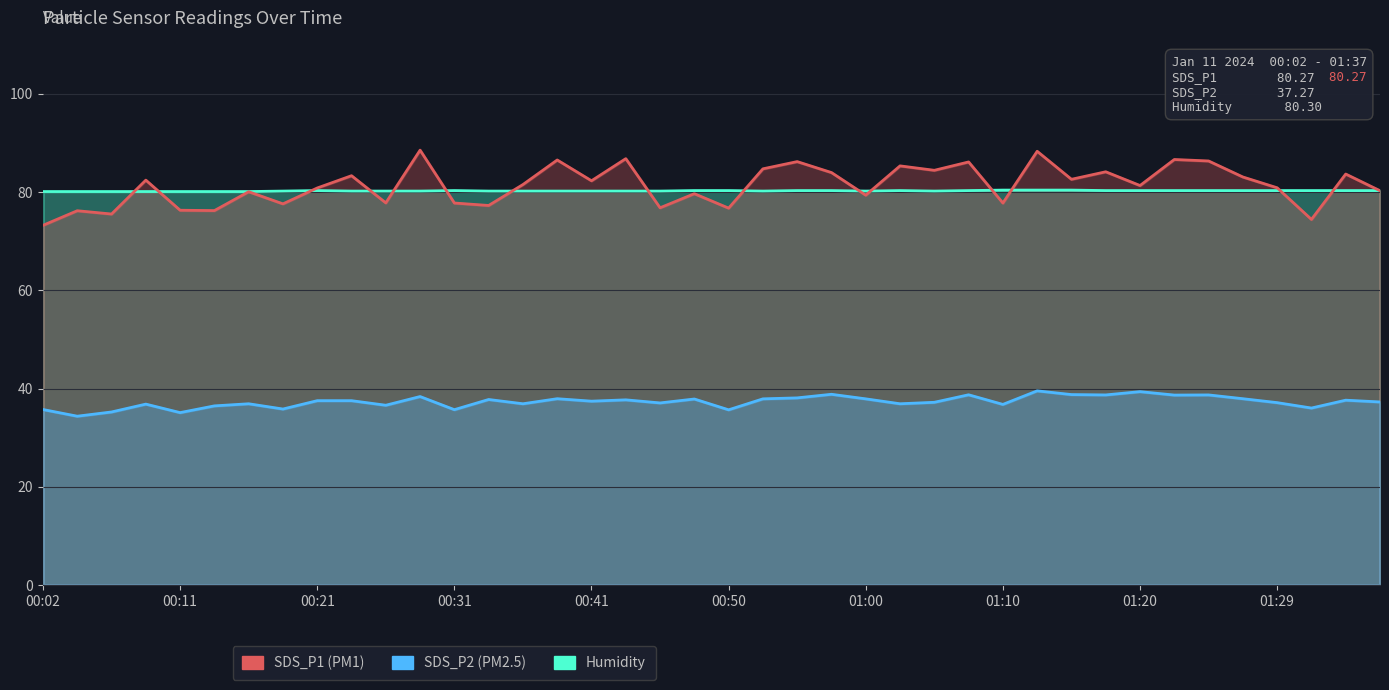

Which series changed the most between 17 and 33?

SDS_P2